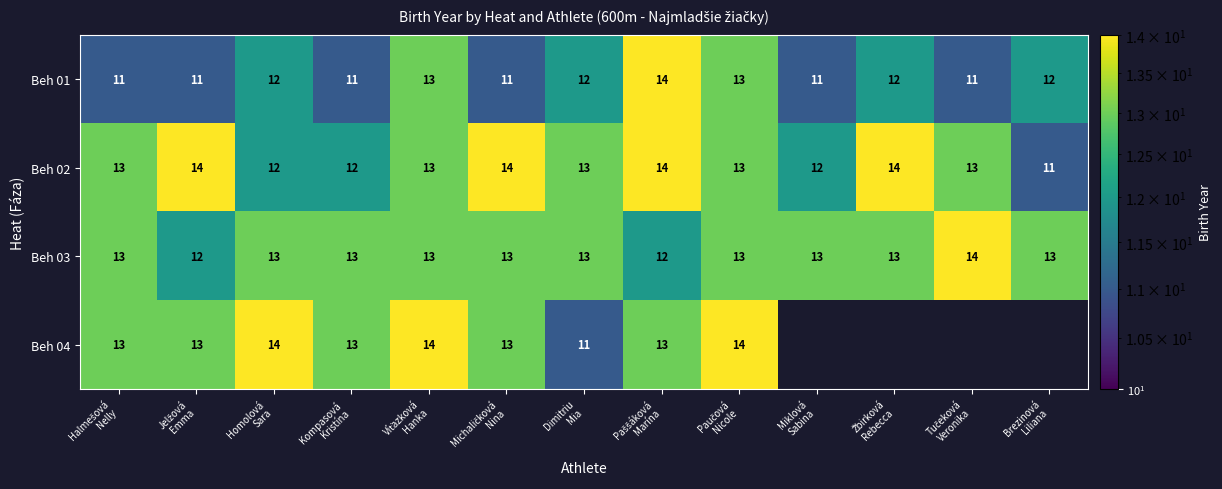

At how many categories does at least one series exceed 12?

13